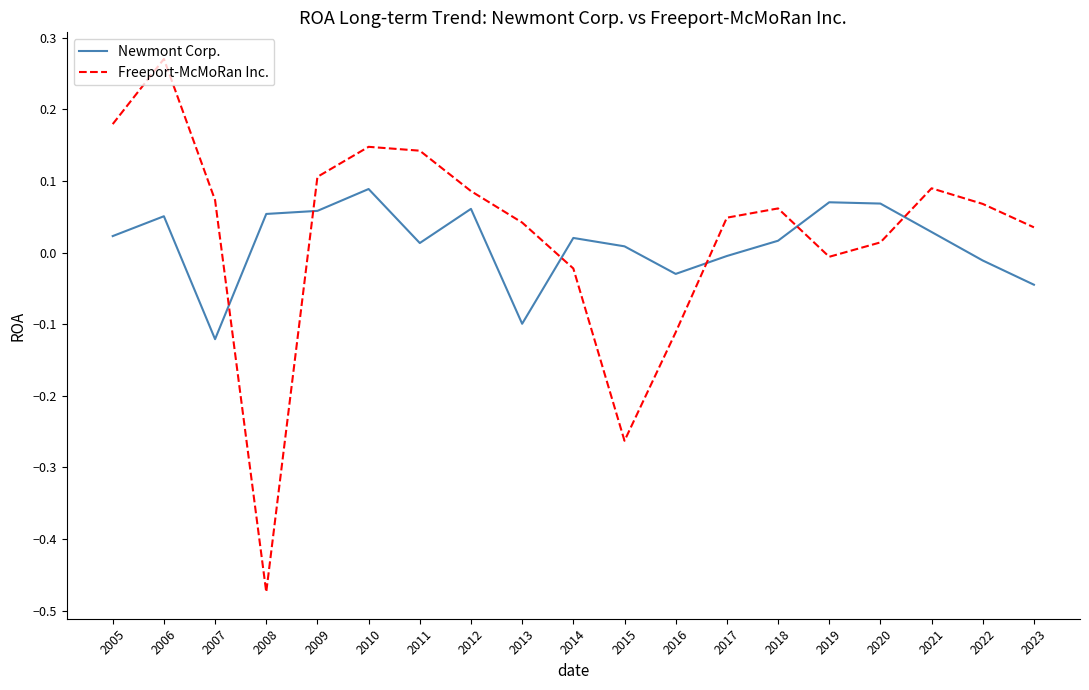

At which label does Freeport-McMoRan Inc. first exceed 0?

2005